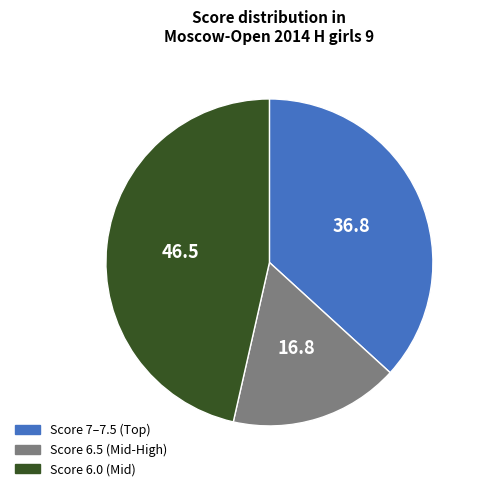

Is there a majority slice in this chart?

No